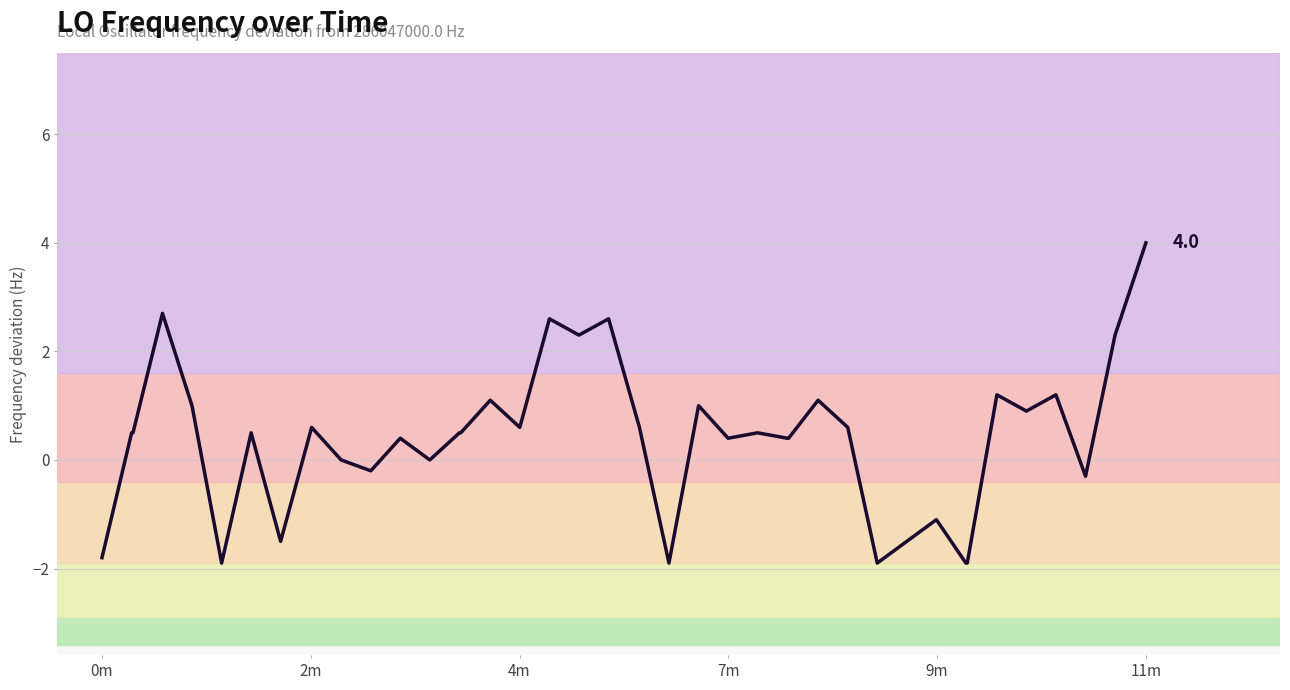

Reading left to right, extract all data points from this chart.

-1.8	0.5	0.5	2.7	1.0	-1.9	0.5	-1.5	0.6	0.0	-0.2	0.4	0.0	0.5	0.5	1.1	0.6	2.6	2.3	2.6	0.6	-1.9	1.0	0.4	0.5	0.4	0.4	1.1	0.6	-1.9	-1.5	-1.1	-1.9	-1.9	1.2	0.9	1.2	-0.3	2.3	4.0